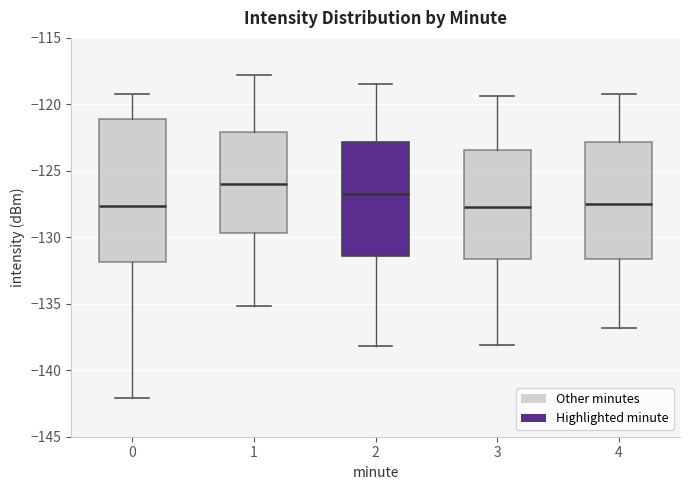

Where is the lower edge of the box at x = 0 on the y-axis? The values are not printed on the chart, so give them approximately, as read against the axis.

-132.0